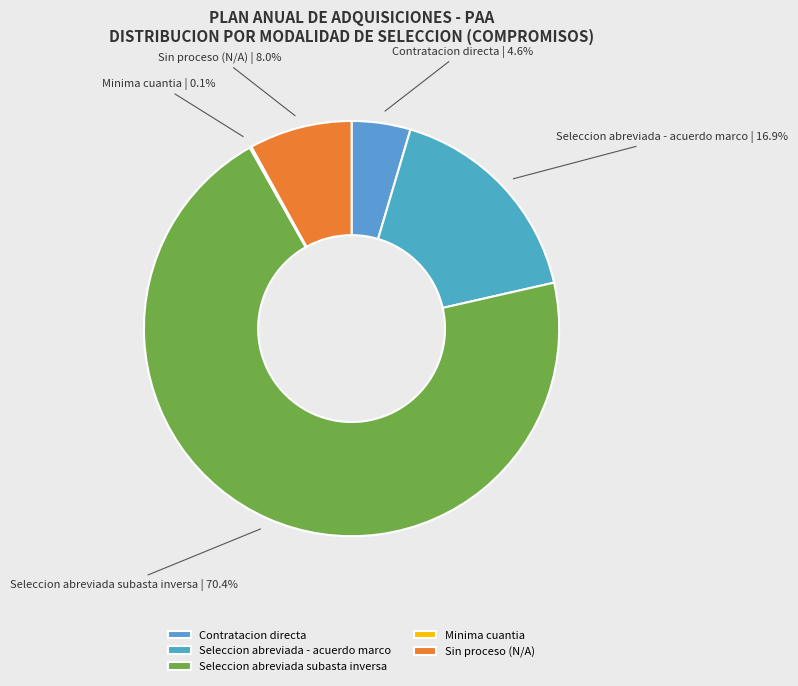

Which category accounts for the majority?

Seleccion abreviada subasta inversa